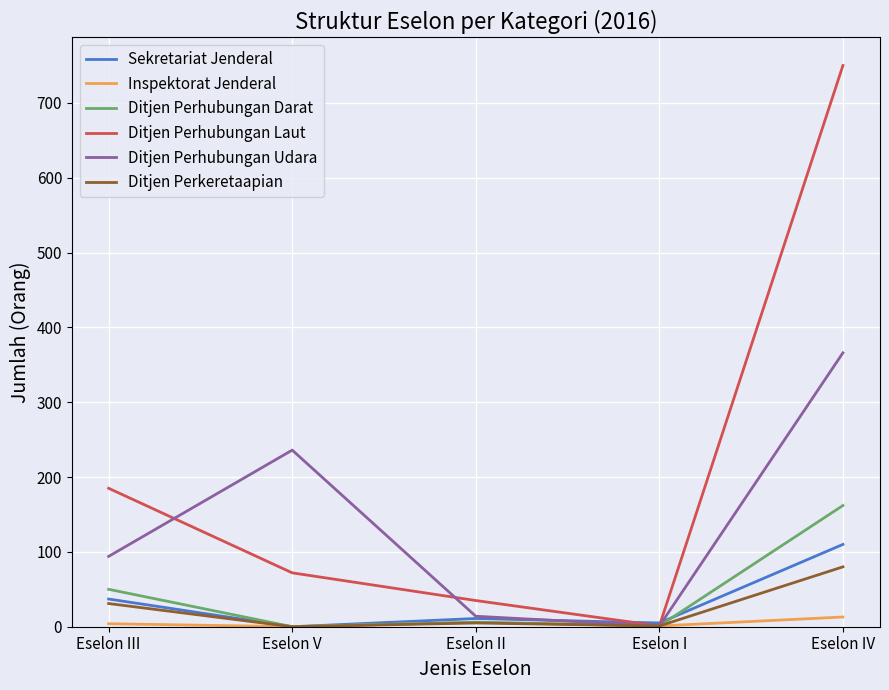

What position from the right is Eselon V?

4